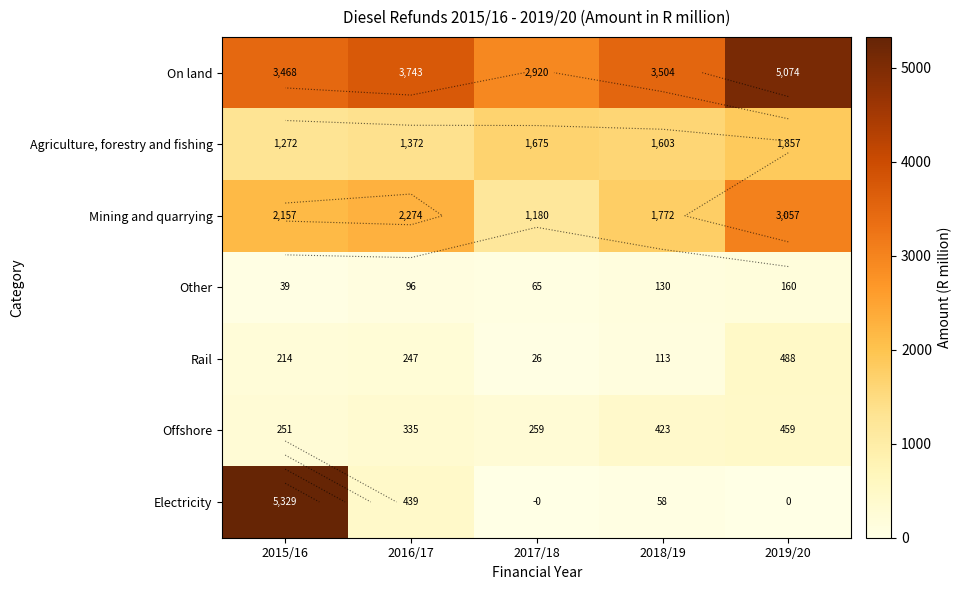

At how many categories does at least one series exceed 1502?

5